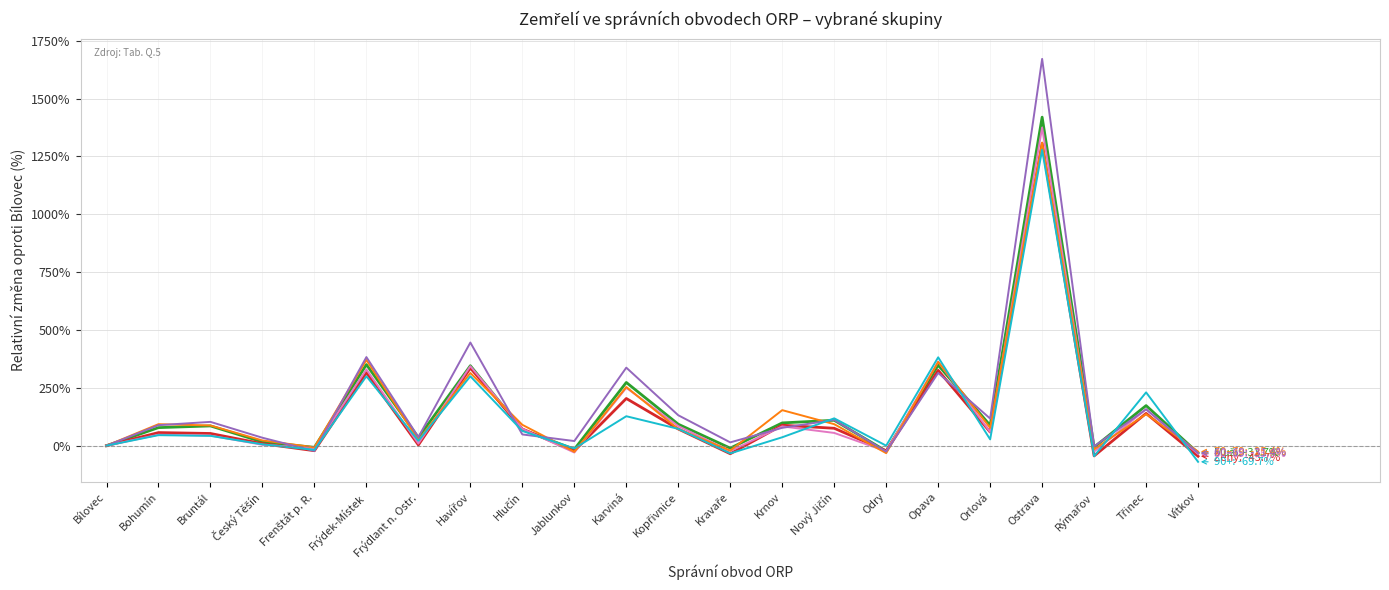

What is the spread (max minus min) of values at Ostrava?

392.6